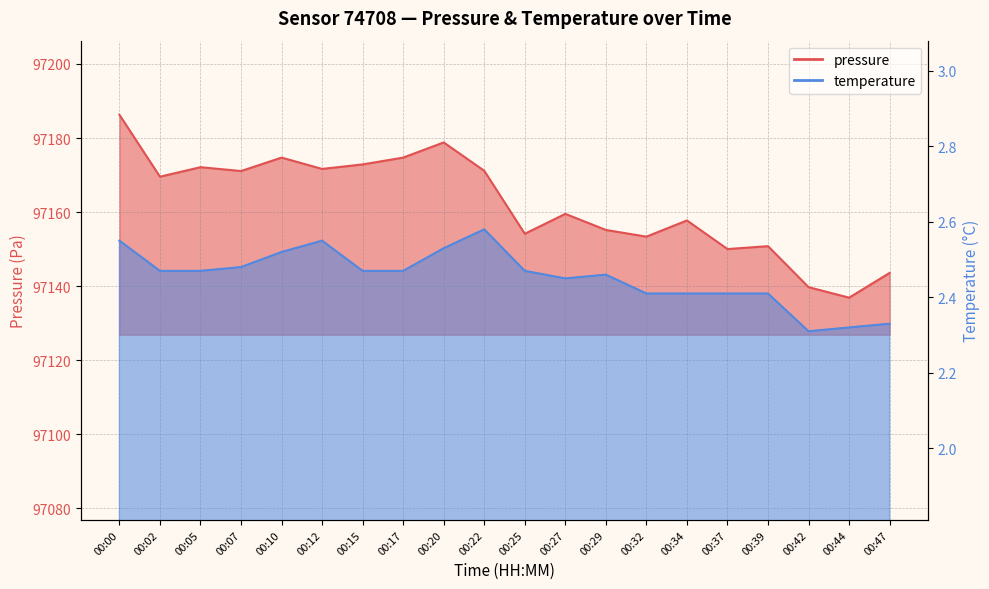

How many values in the pressure series exceed 97169?

10